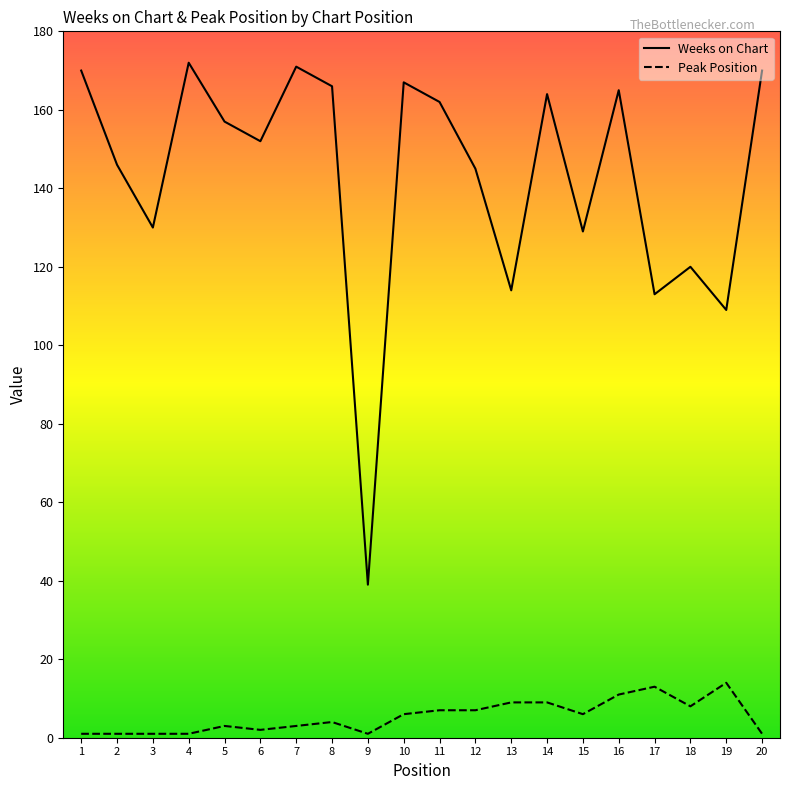

How many lines are shown in the chart?

2